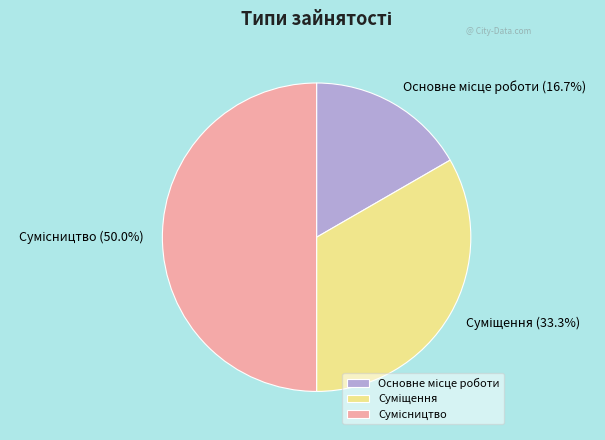

What is the ratio of the value at Суміщення to the value at Основне місце роботи?

2.0